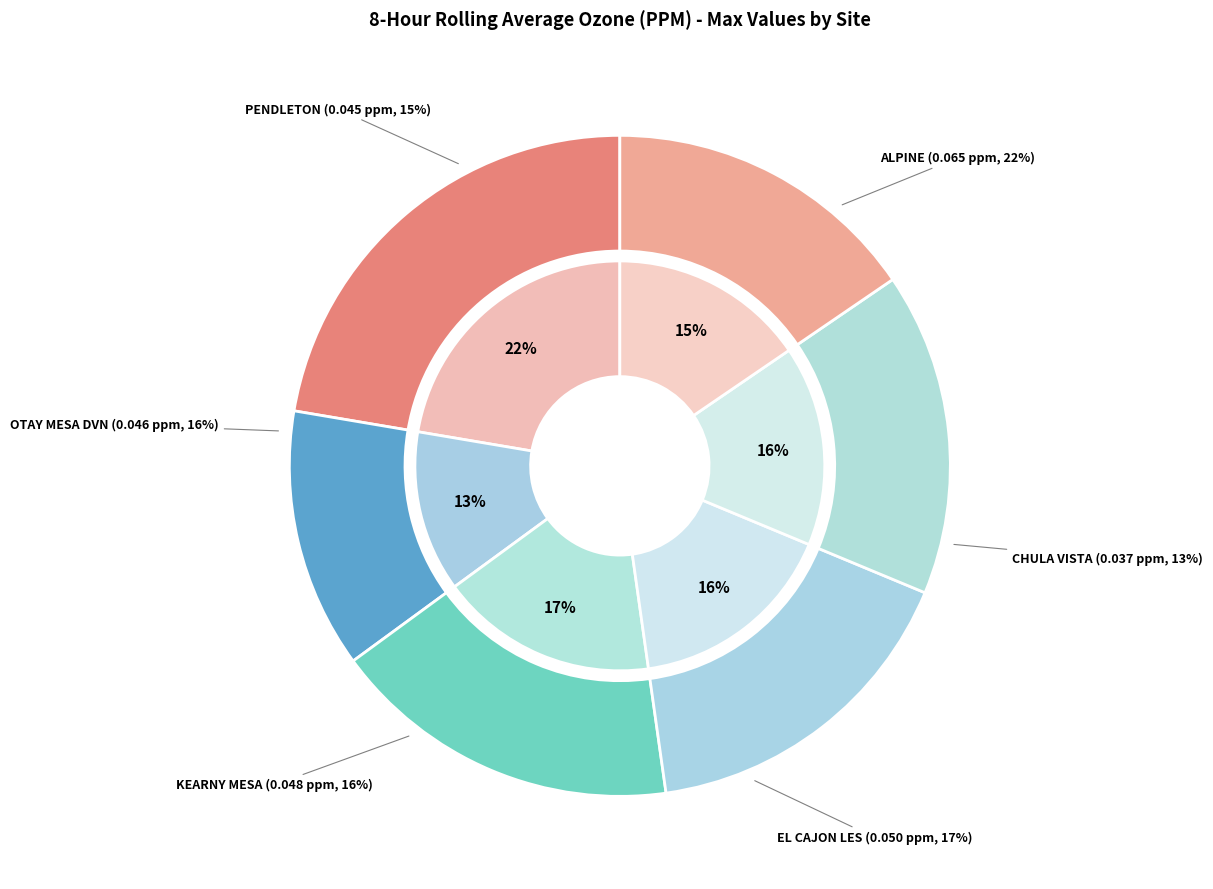

To the nearest percent, what percentage of the pie is PENDLETON?

15%